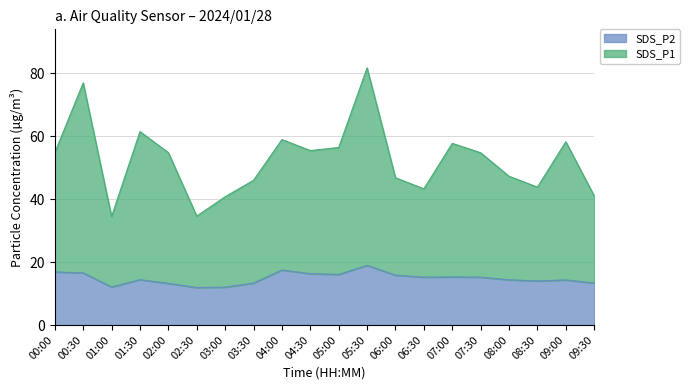

How many lines are shown in the chart?

2